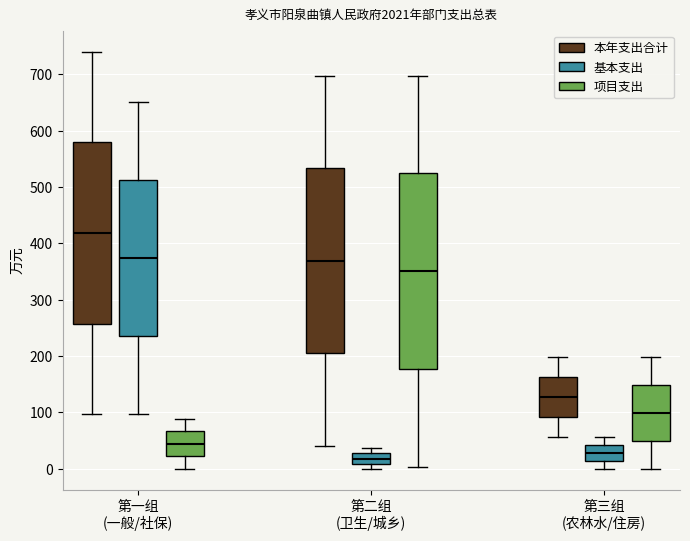

Which box is the tallest, from its lower edge to its upper edge?

第二组 (卫生/城乡) (项目支出)